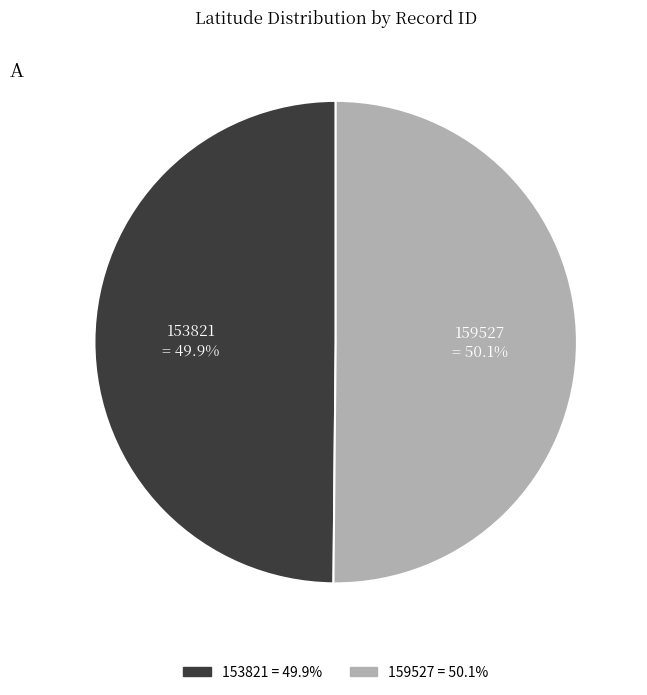

To the nearest percent, what percentage of the pie is 159527?

50%